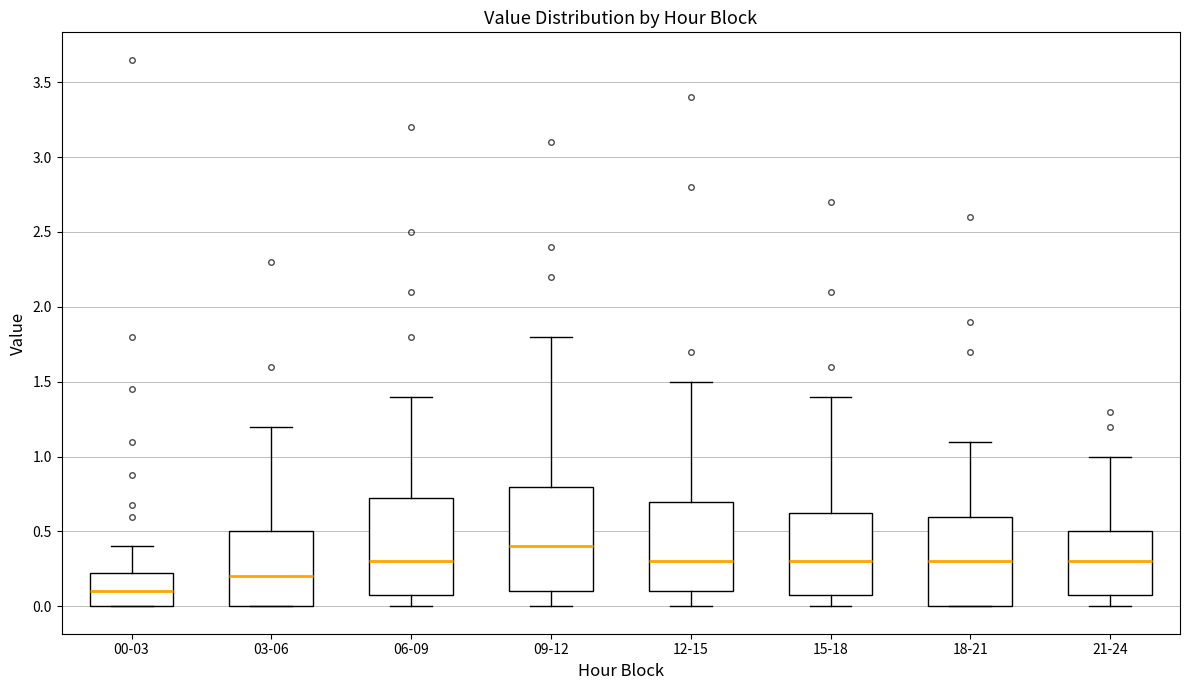

Which box is the tallest, from its lower edge to its upper edge?

09-12